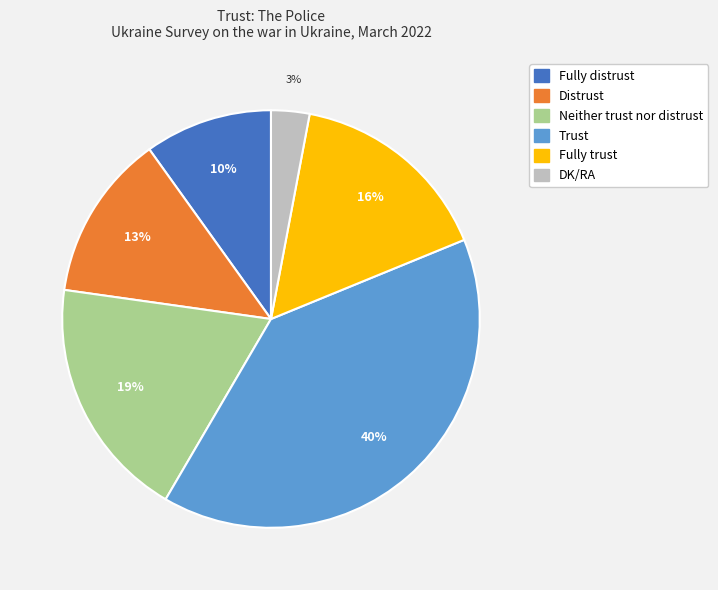

True or false: Fully distrust accounts for 1% of the total.

False